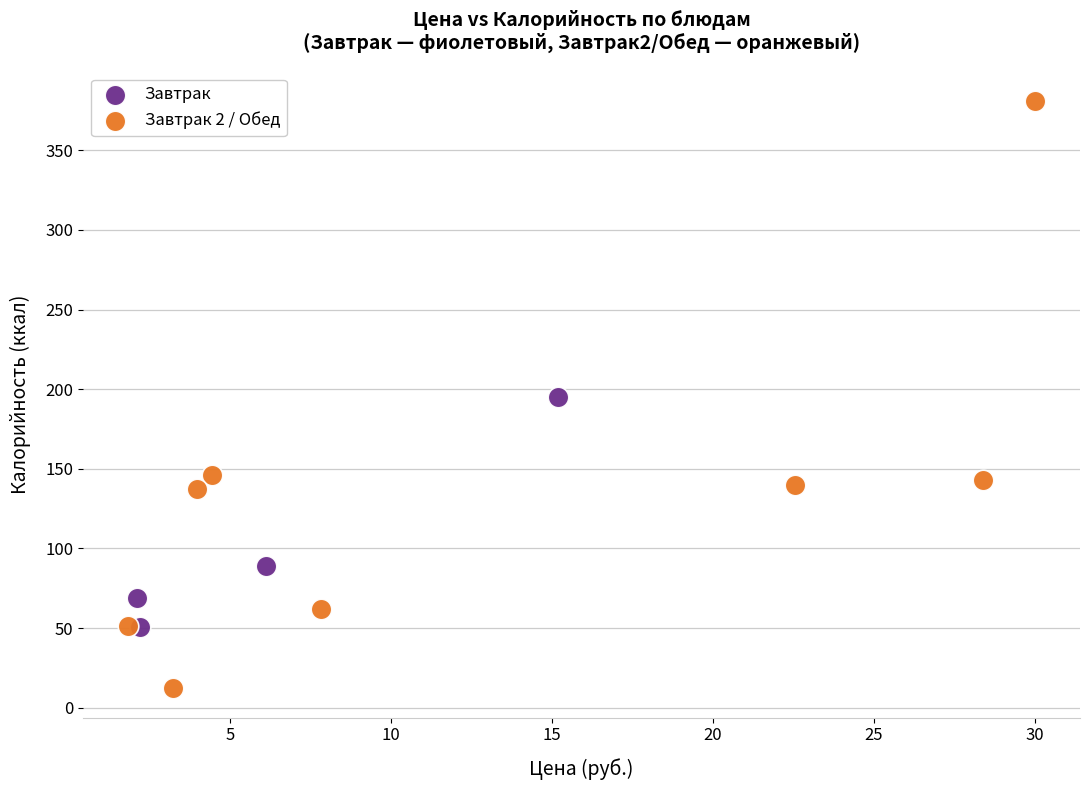

Which series reaches the maximum Y coordinate?

Завтрак 2 / Обед